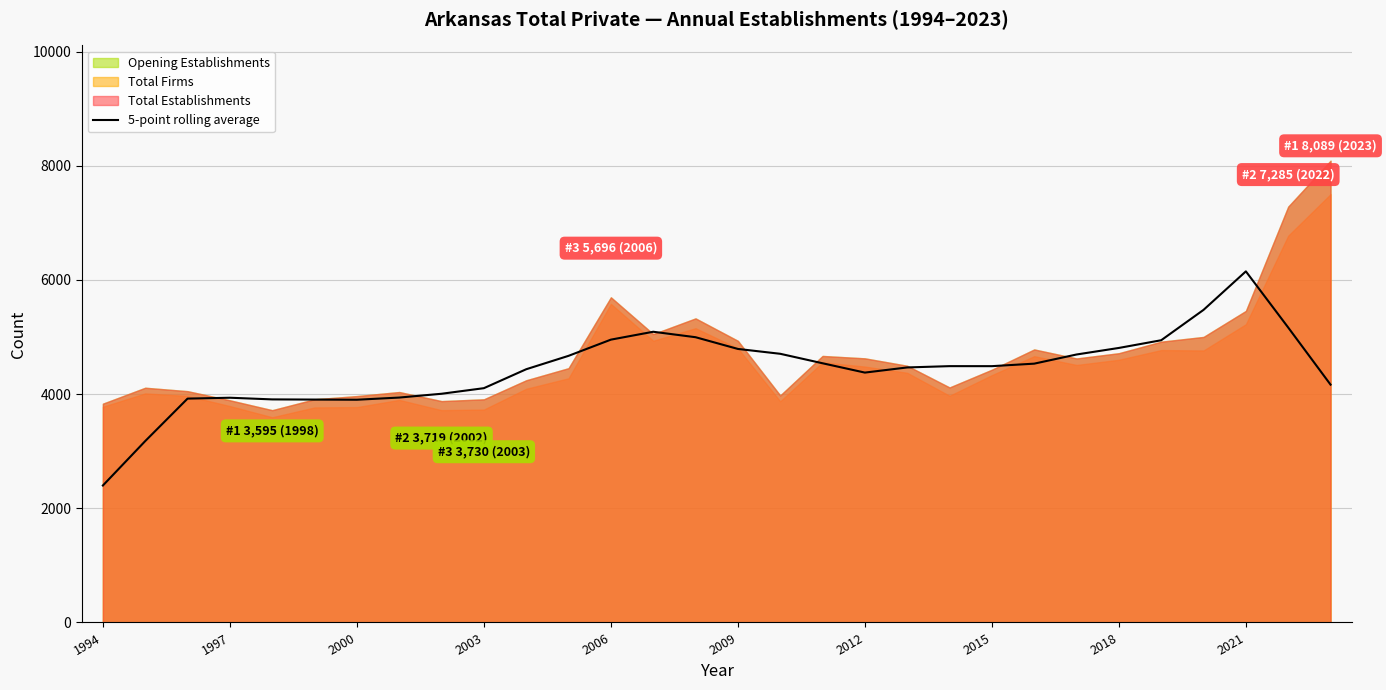

The value of 5-point rolling average at 2009 is 4791.8. True or false?

True